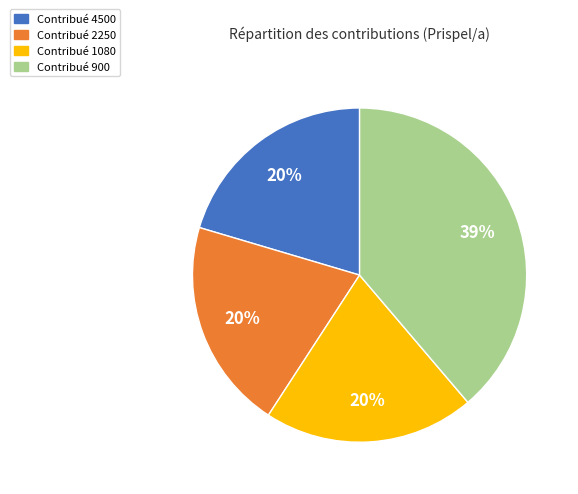

Count the number of slices in the pie.

4